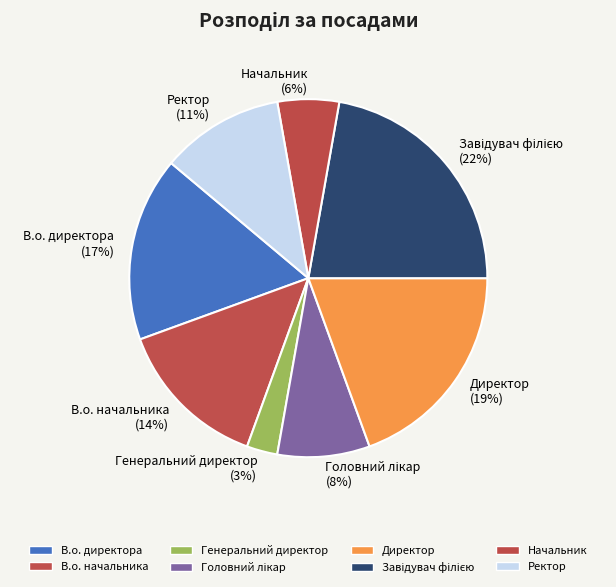

Is the sum of Начальник and Директор greater than half?

No